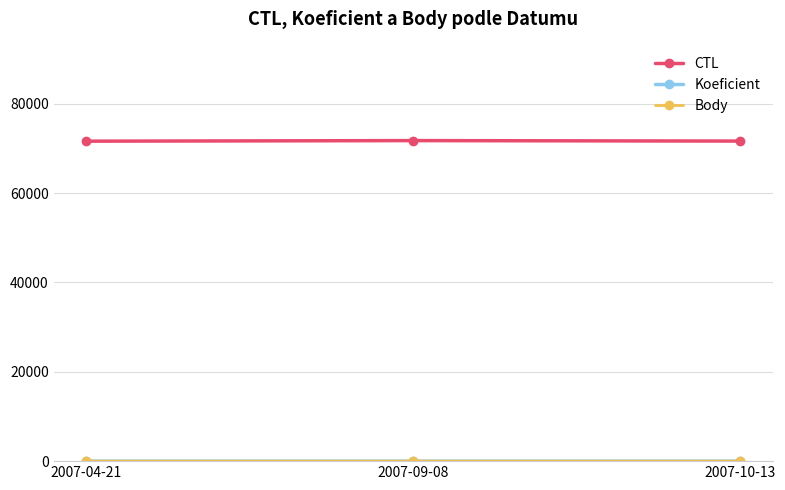

True or false: CTL has a value of 71728 at 2007-09-08.

True